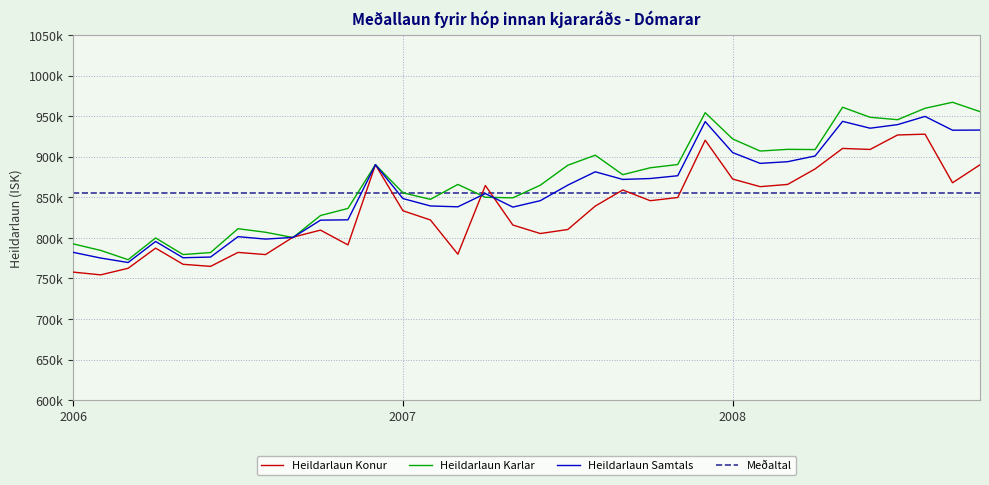

List the series in order of their peak value, highest first.

Heildarlaun Karlar, Heildarlaun Samtals, Heildarlaun Konur